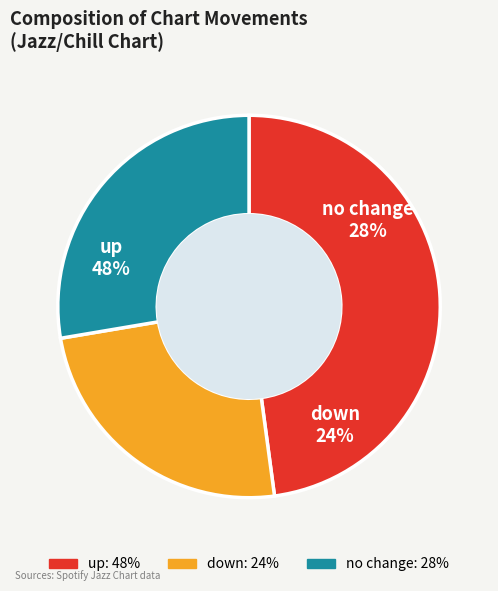

Is there a majority slice in this chart?

No